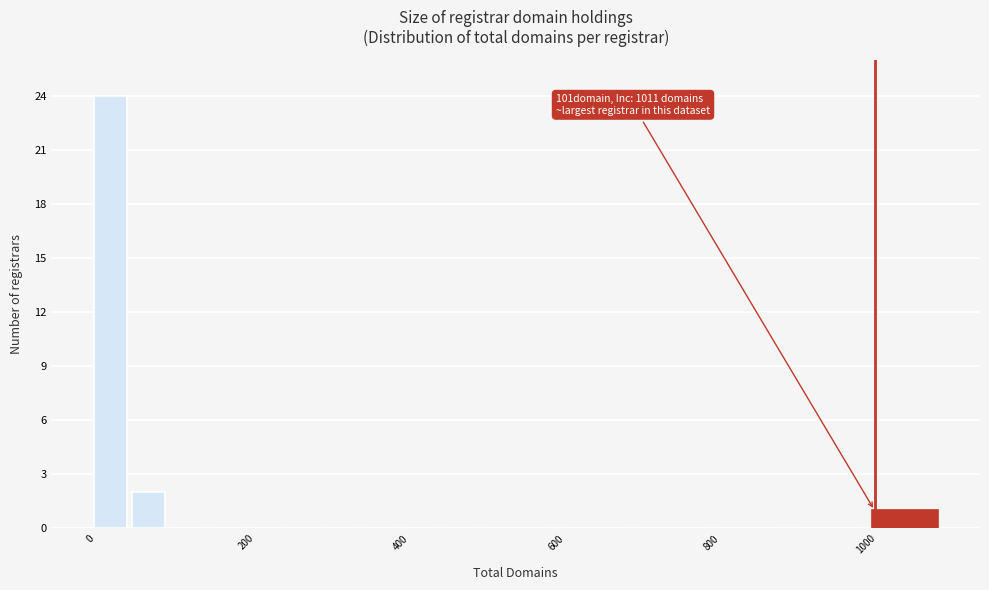

Around what value on the x-axis is the tallest bar? Give the approximate position of its centre, as read against the axis.

20